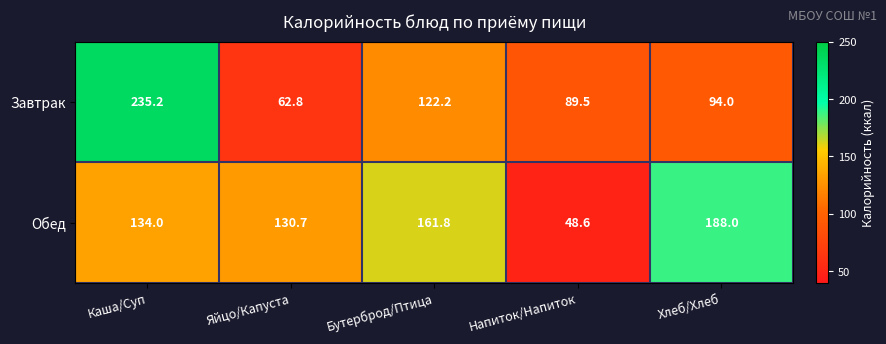

The Обед series shows 188.0 at Хлеб/Хлеб. True or false?

True